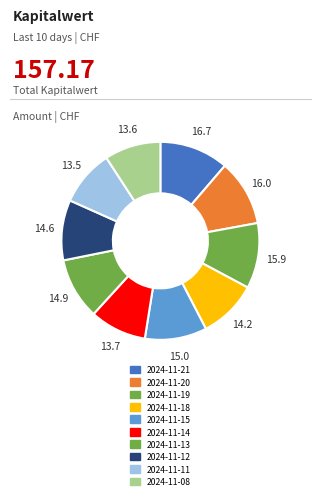

What is the ratio of the value at 2024-11-18 to the value at 2024-11-11?

1.0